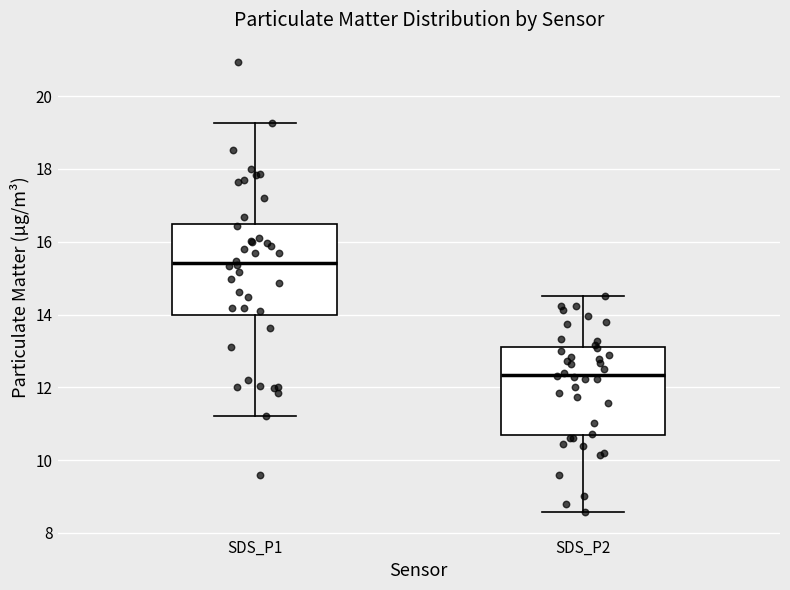

Where is the upper edge of the box for SDS_P1 on the y-axis? The values are not printed on the chart, so give them approximately, as read against the axis.

16.4